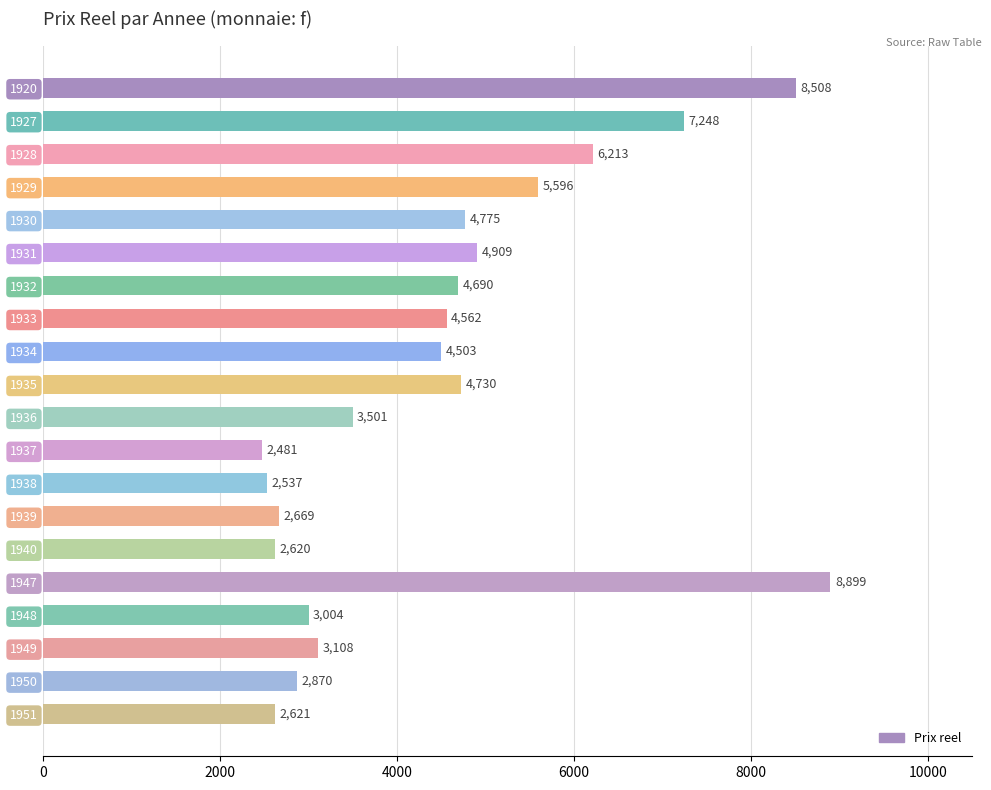

The chart shows a value of 1463.7 at 1935. True or false?

False